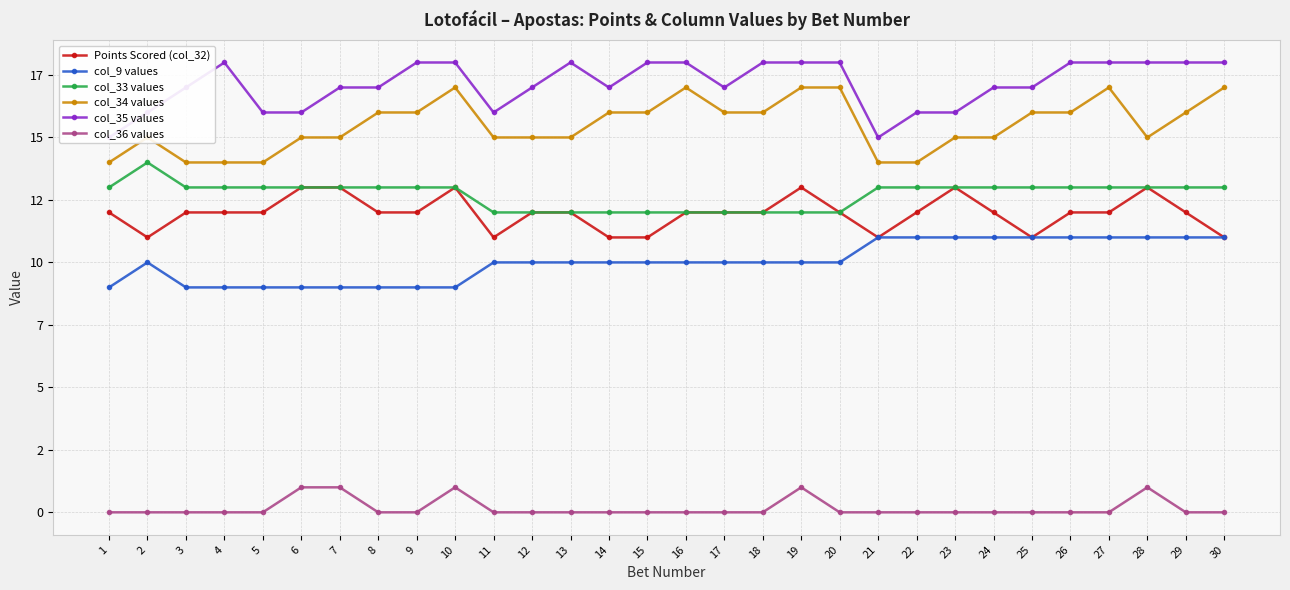

Which series changed the most between 4 and 16?

col_34 values